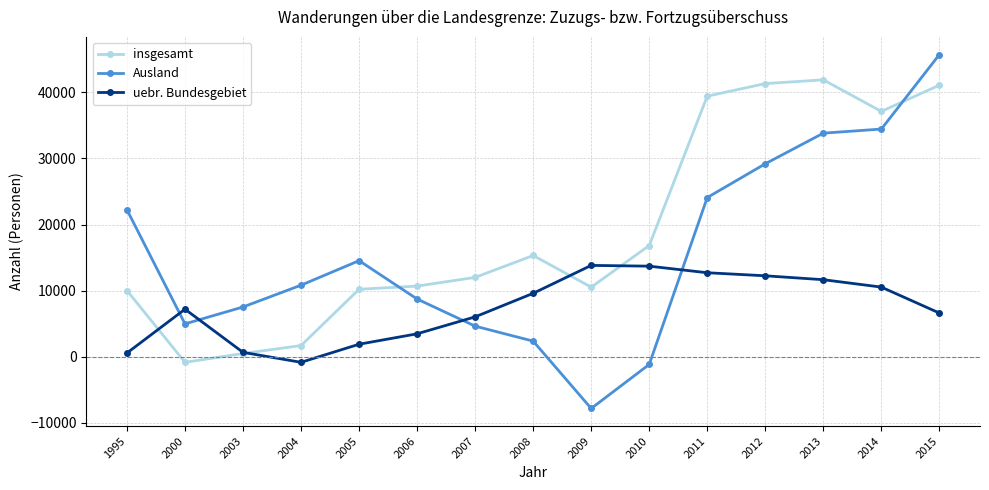

At which label does insgesamt reach its peak?

2013